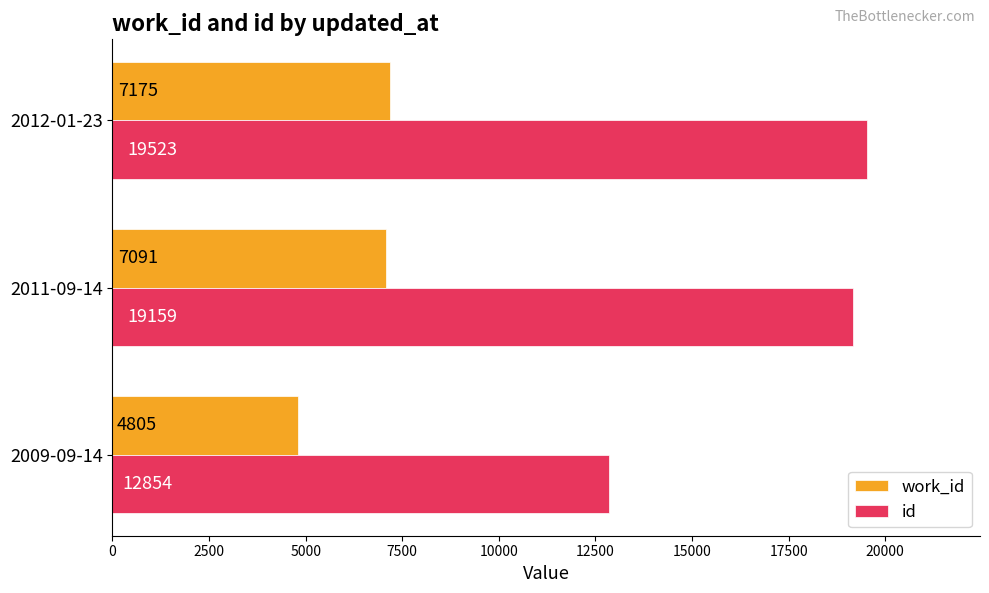

Is the value of work_id at 2011-09-14 greater than the value of id at 2012-01-23?

No